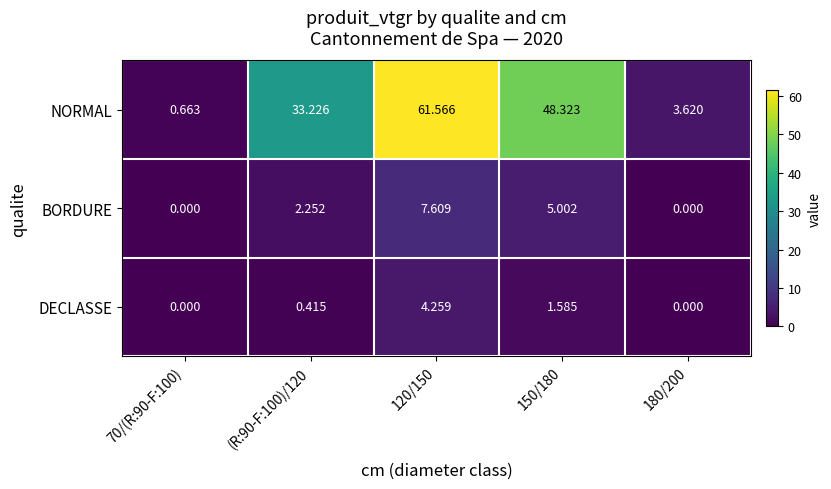

Between 70/(R:90-F:100) and 120/150, which series saw the biggest shift?

NORMAL